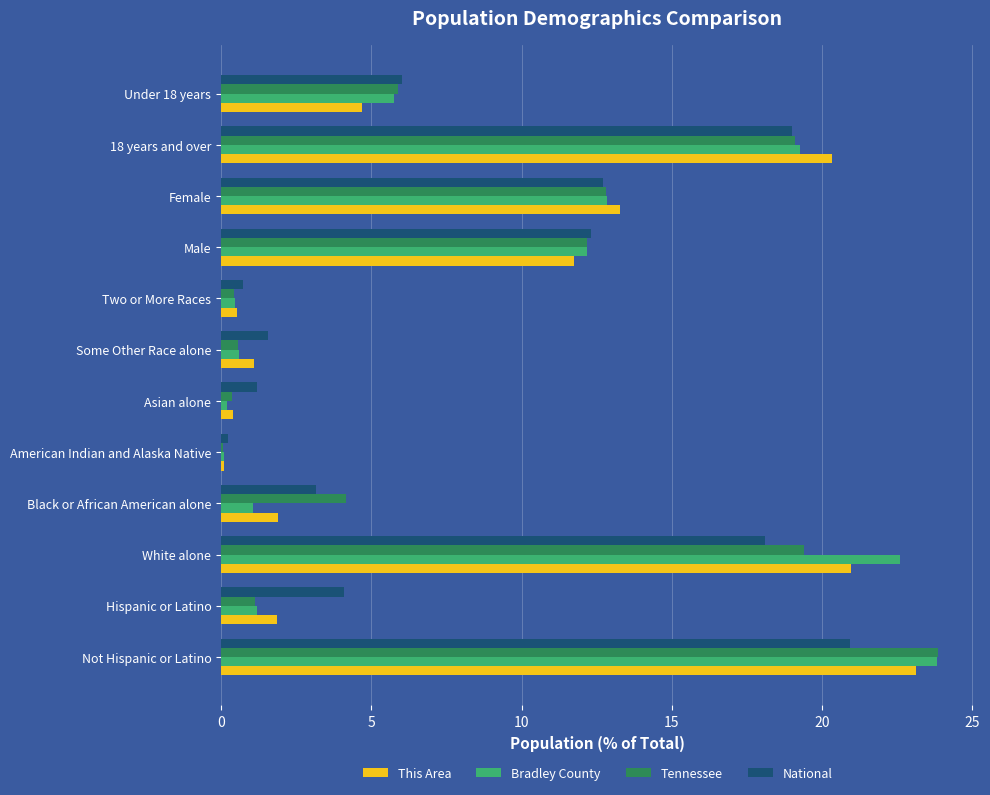

At how many categories does at least one series exceed 3?

8